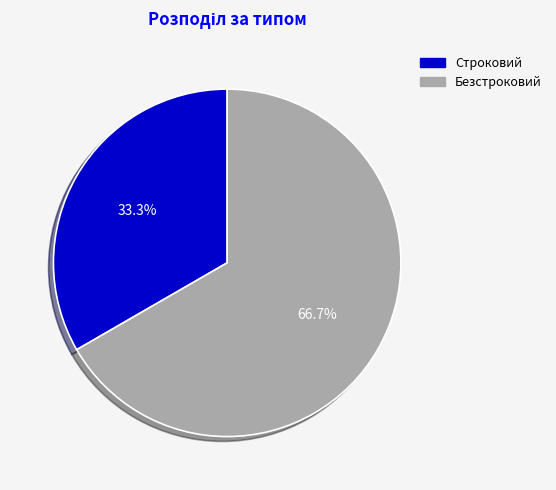

Is there any slice that represents more than half of the pie?

Yes